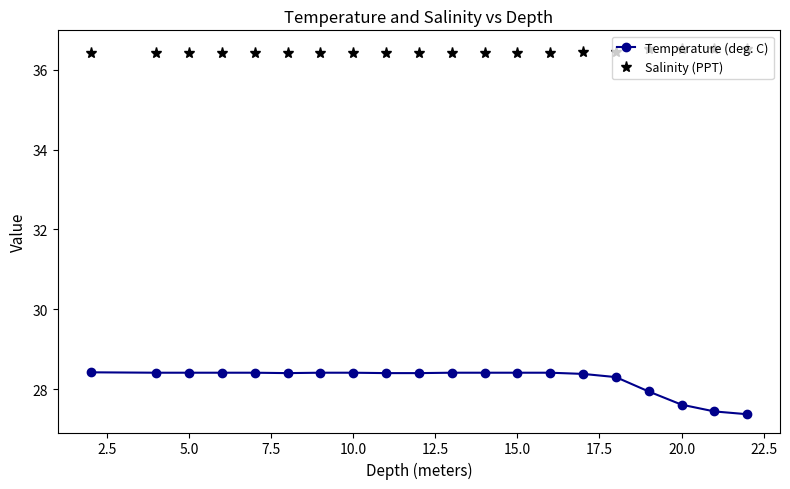

Which series has the widest spread of values?

Temperature (deg. C)